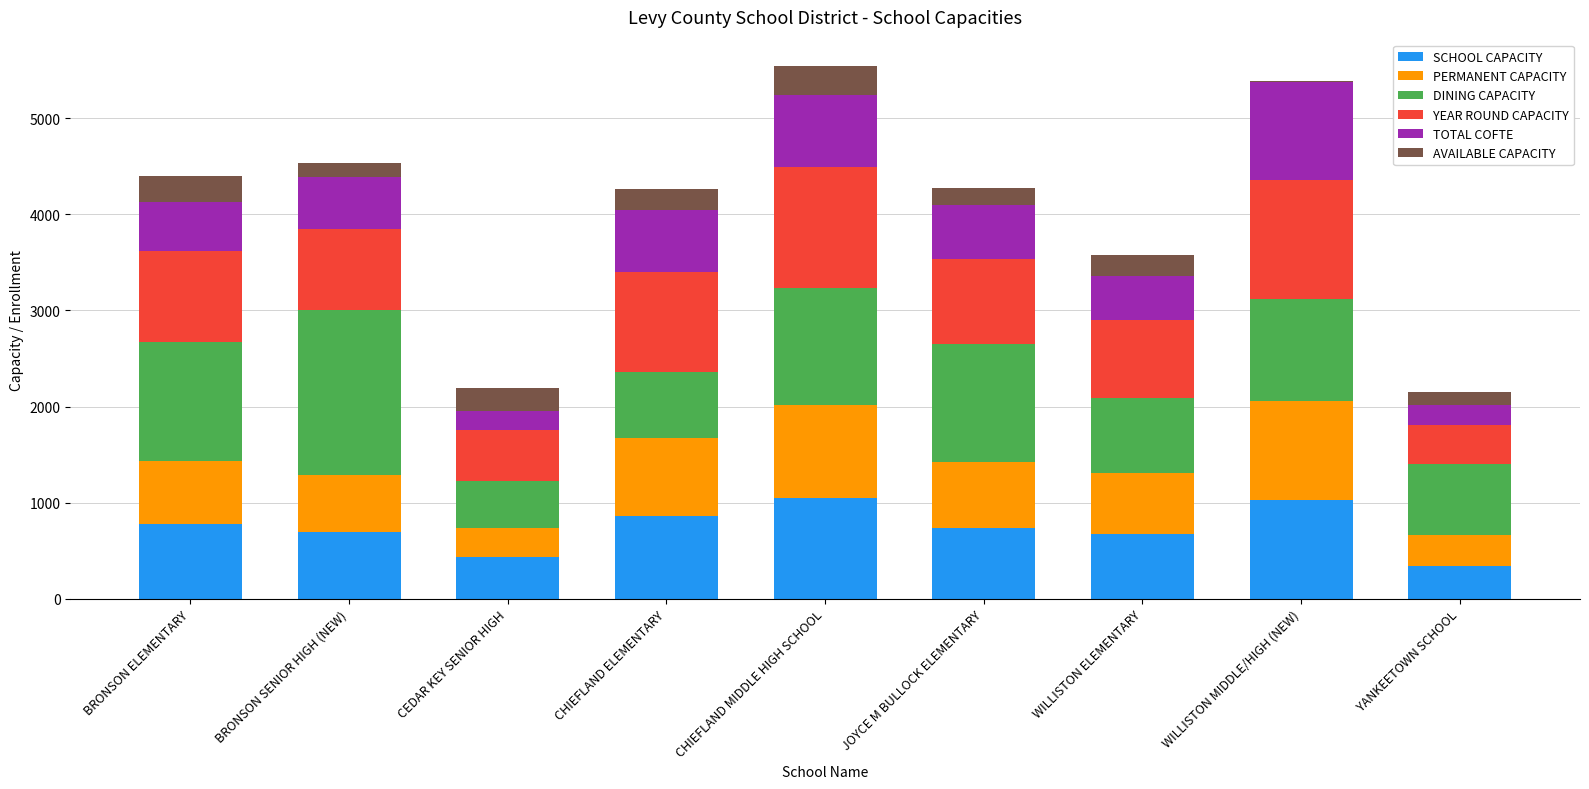

What is the total value across all series at BRONSON ELEMENTARY?

4396.4